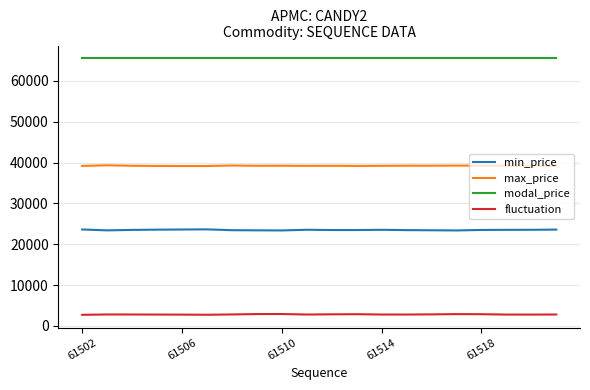

What are all the series names shown in the legend?

min_price, max_price, modal_price, fluctuation